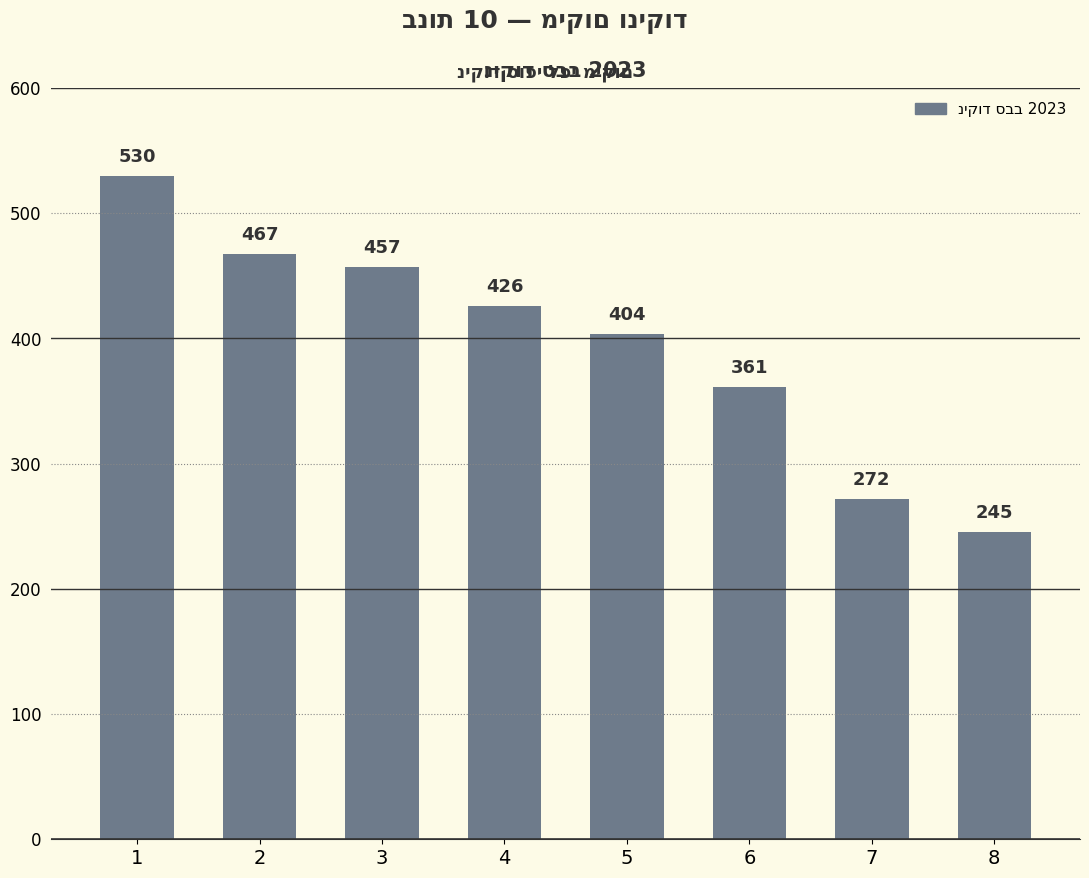

What is the sum of the values at 3 and 8?

702.0